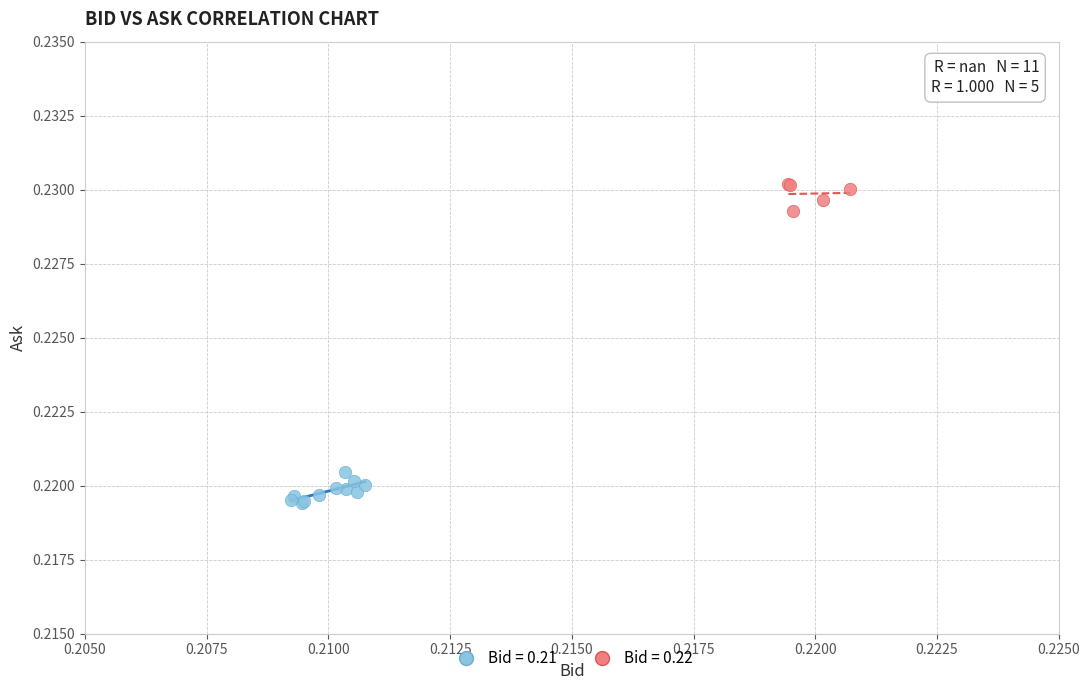

Which series contains the highest Y value?

Bid = 0.22